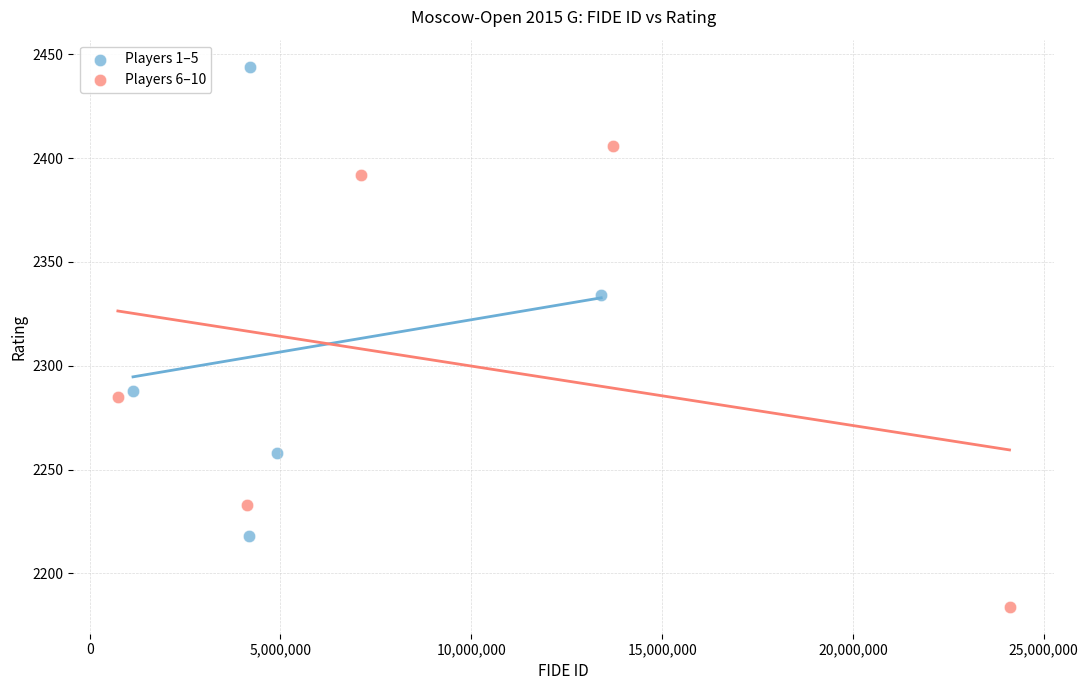

Which series reaches the minimum Y coordinate?

Players 6–10